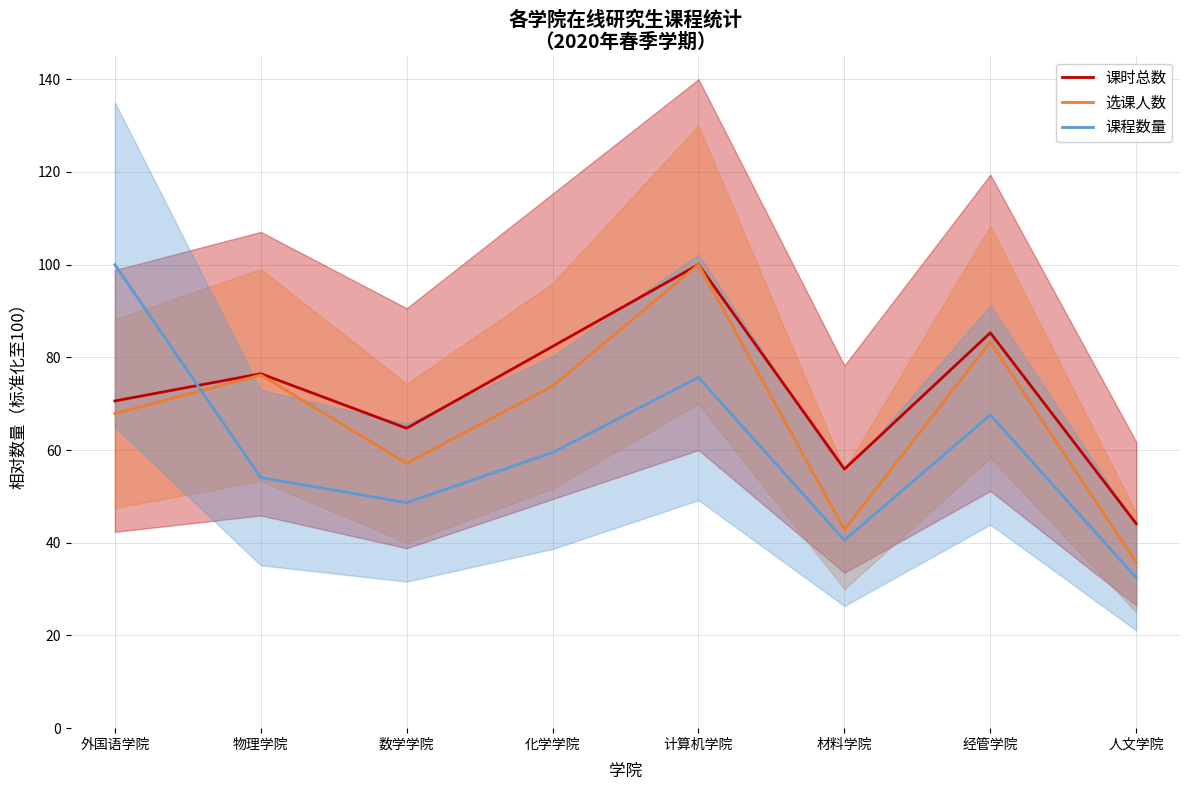

Which has a higher value, 外国语学院 or 人文学院?

外国语学院